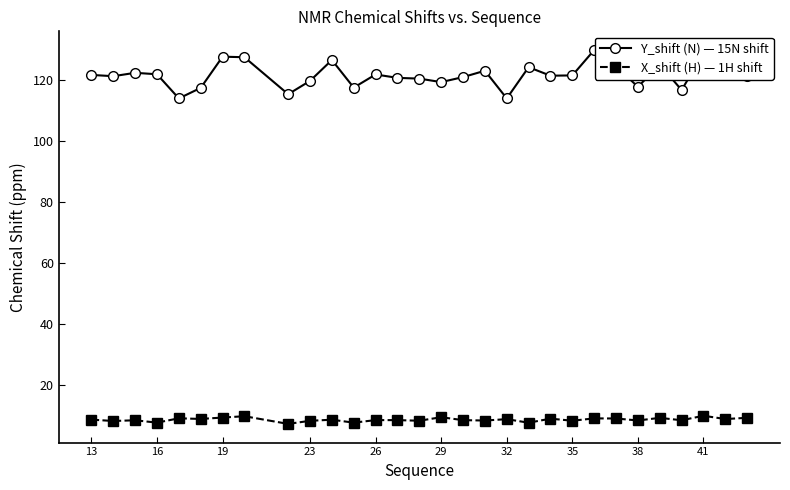

How many data points does each series have?

30